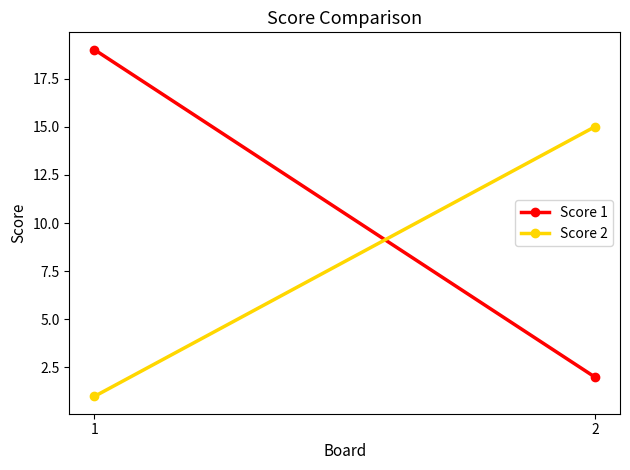

The value of Score 1 at 1 is 19. True or false?

True